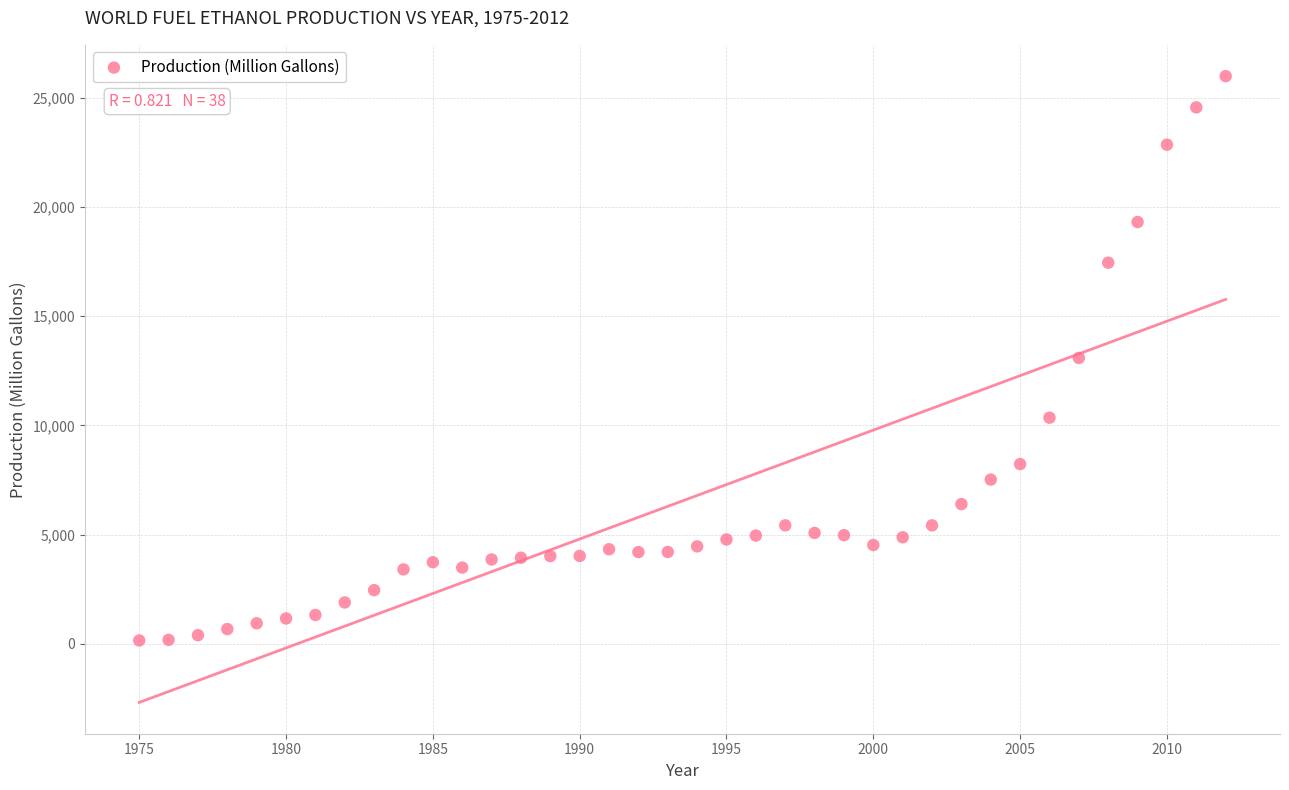

What is the range of Y values (max minus min)?

25853.1